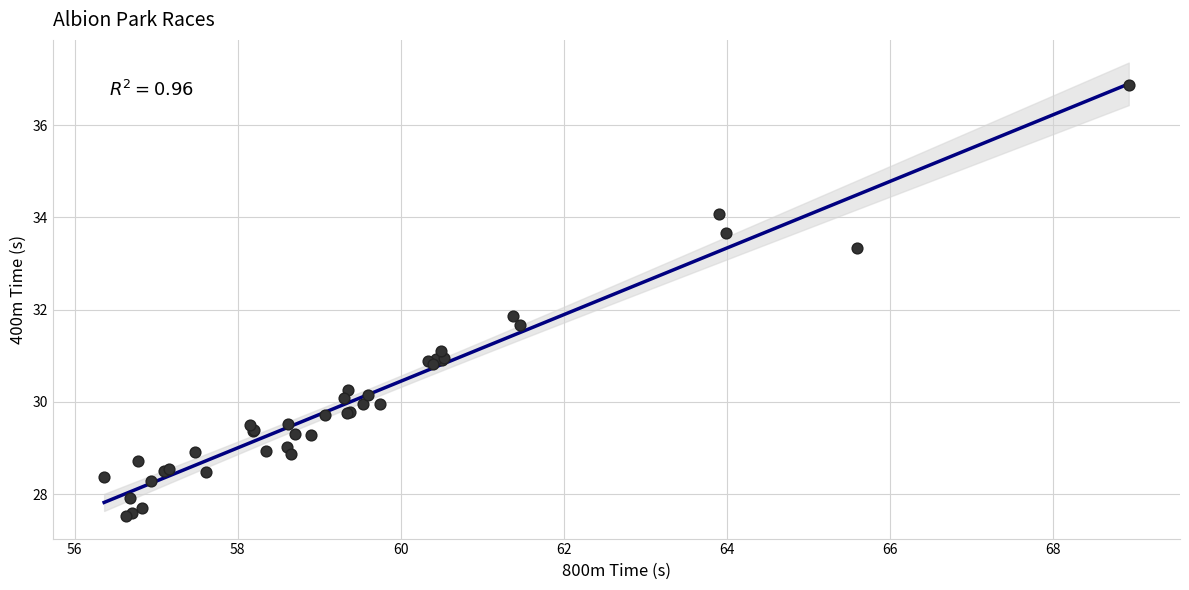

What Y value in the scatter plot is closest to 32?

31.9